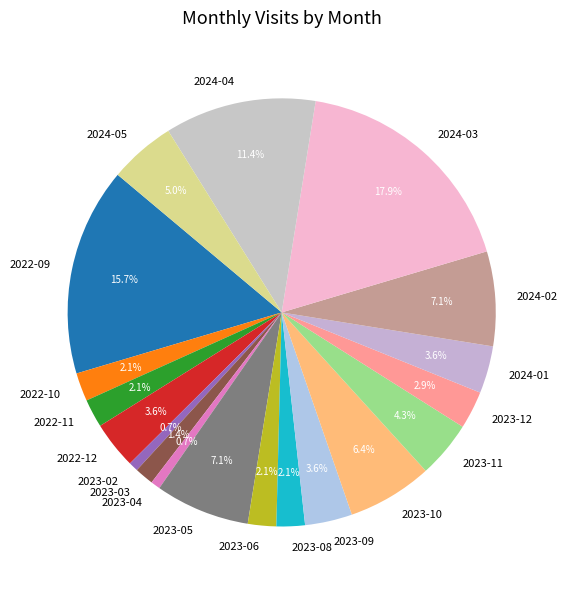

Which has a higher value, 2022-12 or 2023-02?

2022-12